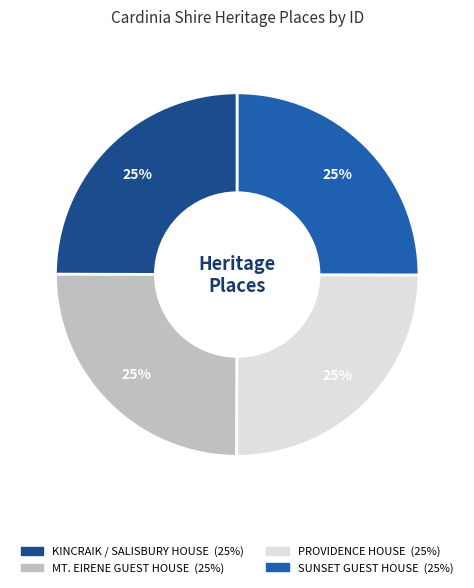

Count the number of slices in the pie.

4